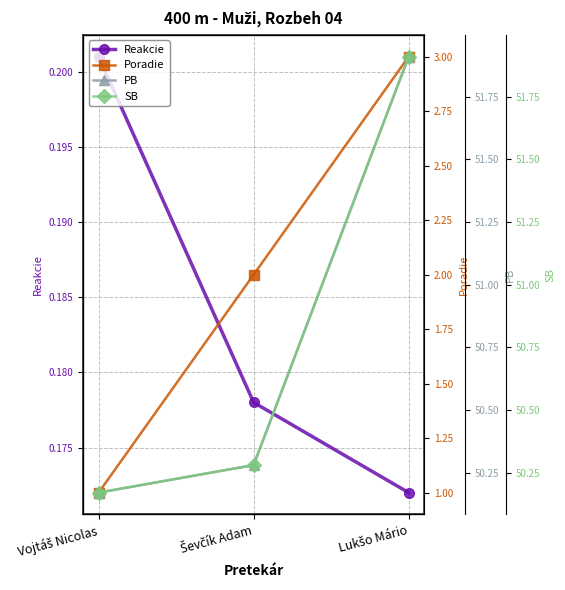

Is it true that Reakcie equals 0.1 at Ševčík Adam?

False